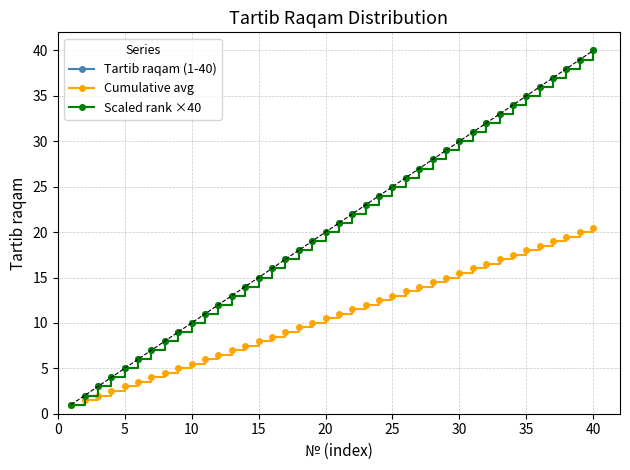

What are all the series names shown in the legend?

Tartib raqam (1-40), Cumulative avg, Scaled rank ×40